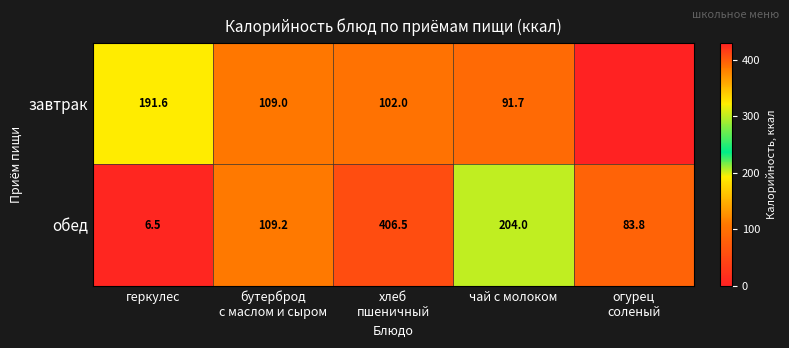

Between огурец
соленый and хлеб
пшеничный, which is larger?

хлеб
пшеничный